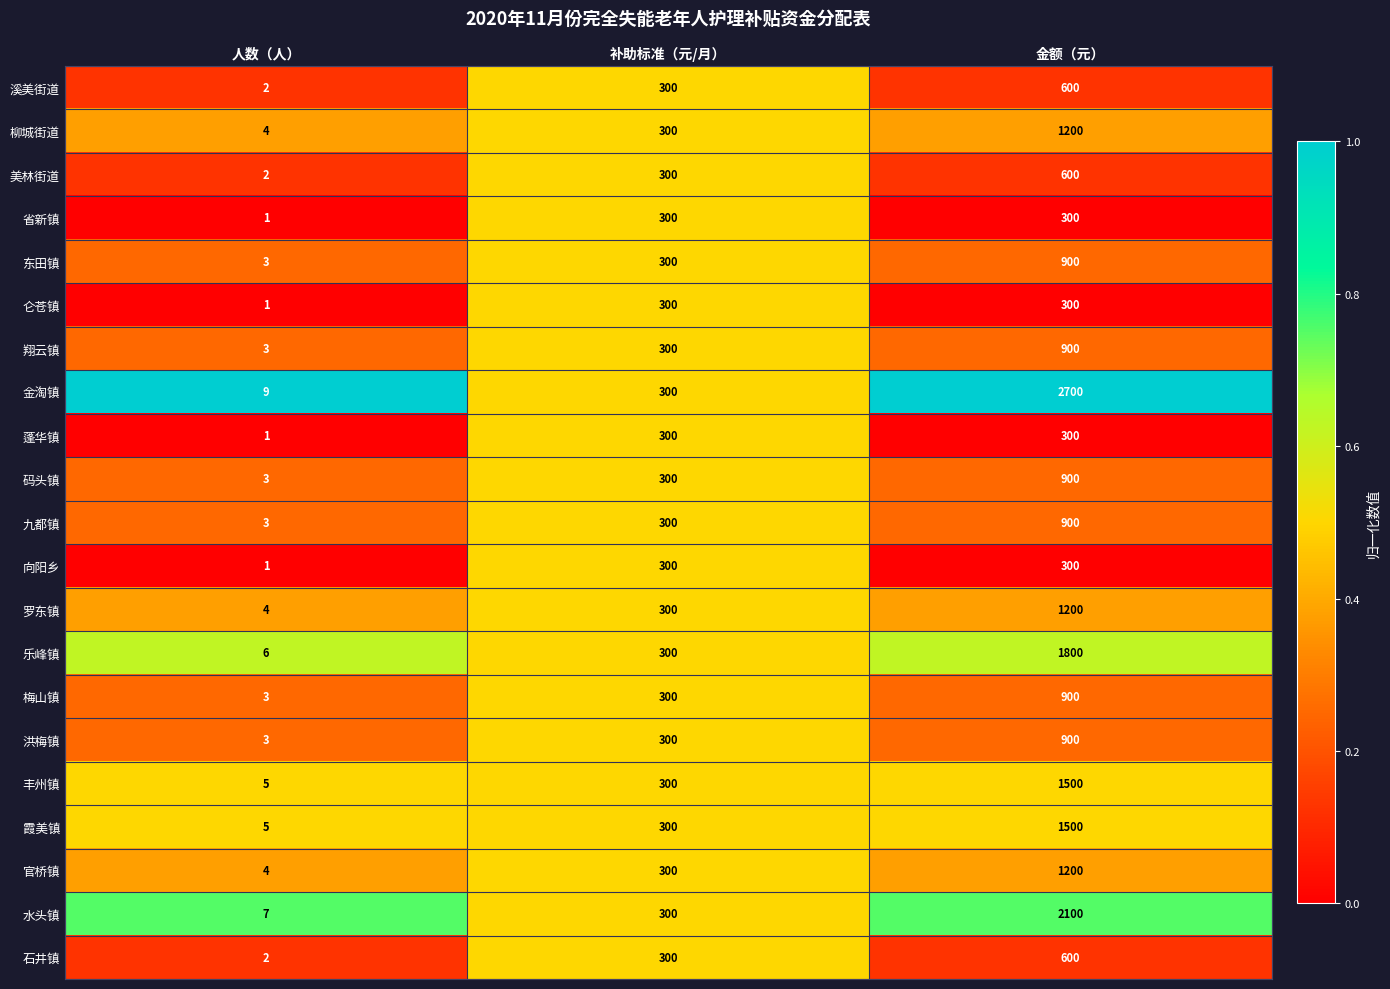

The value of 罗东镇 at 人数（人） is 4. True or false?

True